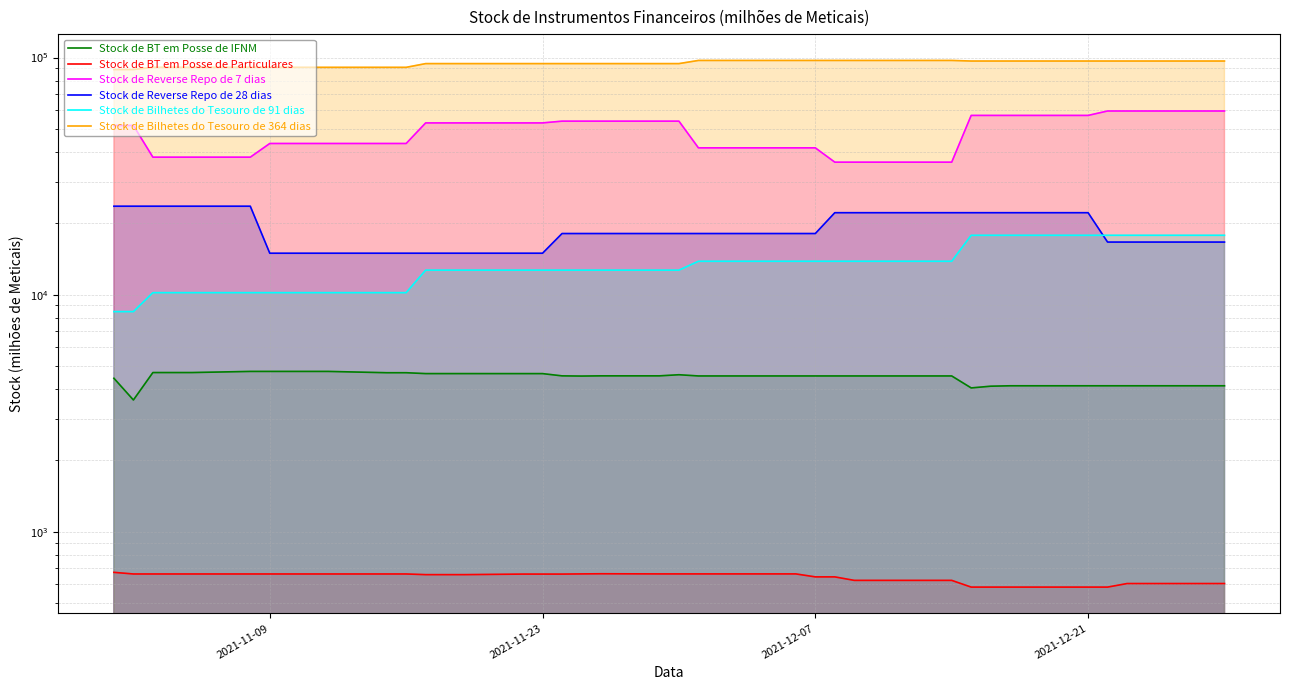

How many series are shown in this chart?

6